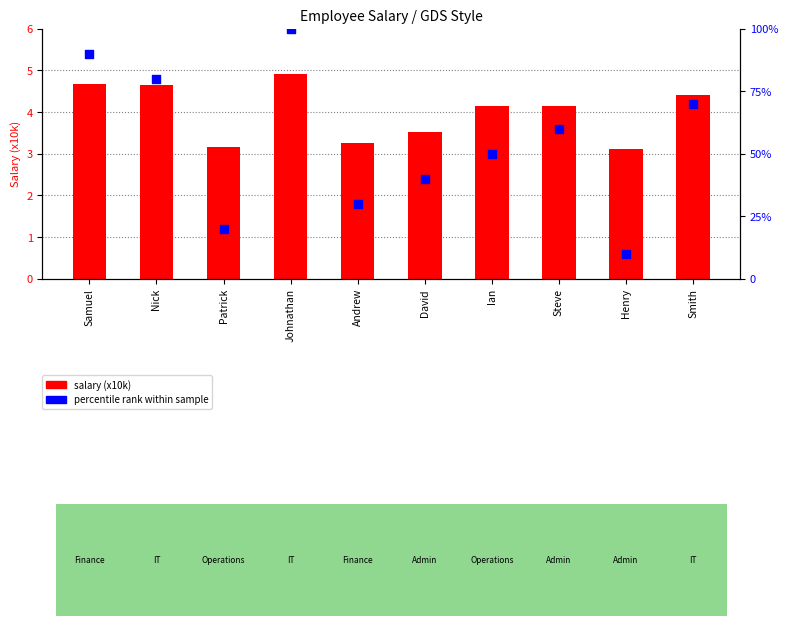

At how many categories does at least one series exceed 8?

10